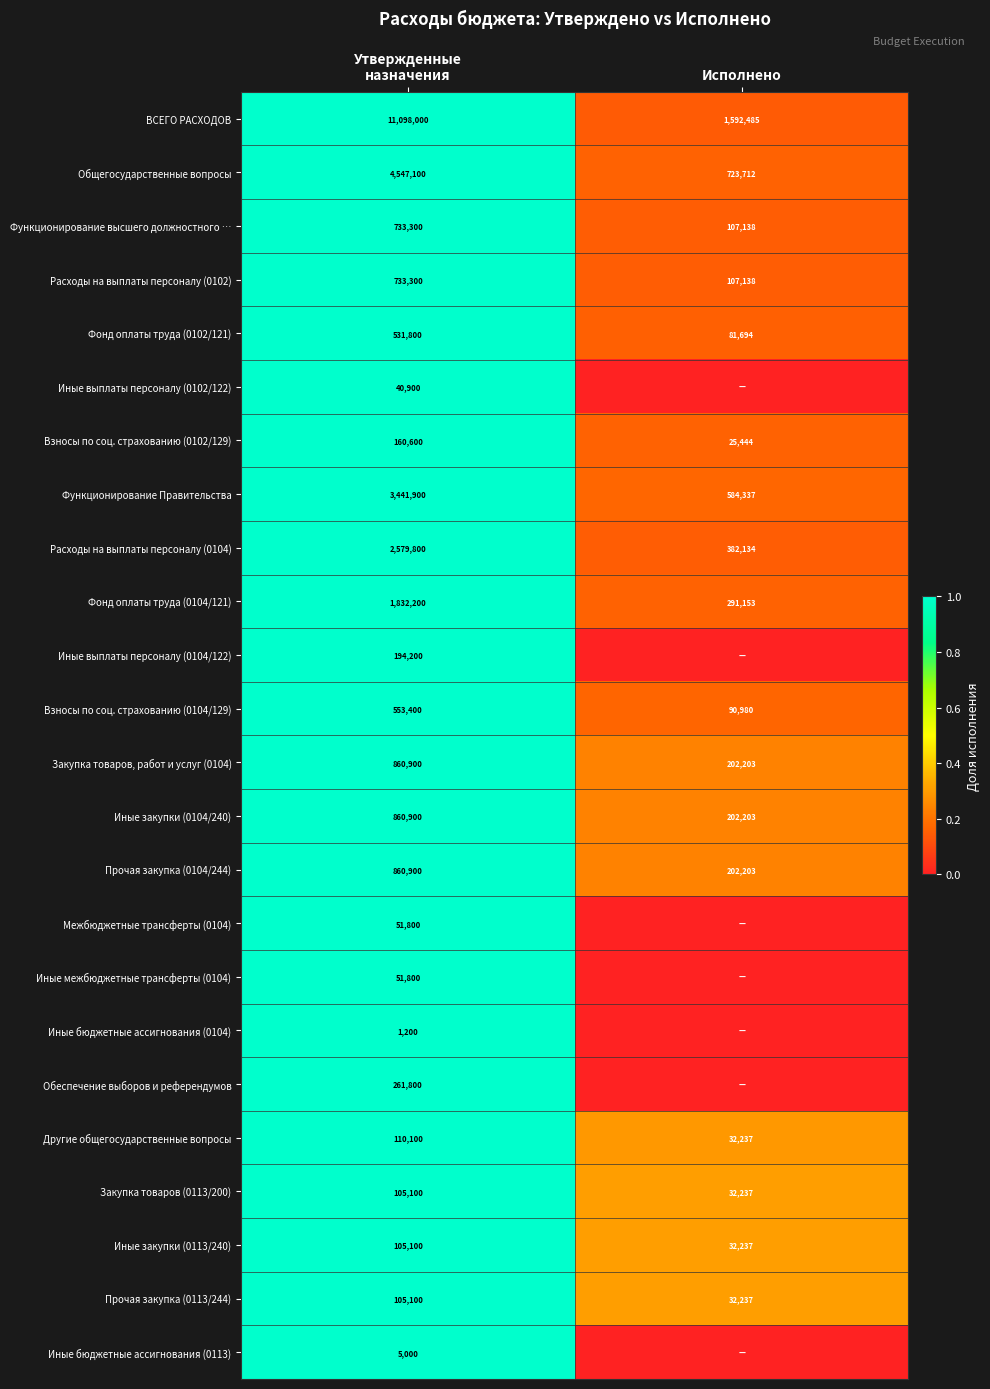

Between Исполнено and Утвержденные
назначения, which is larger?

Утвержденные
назначения